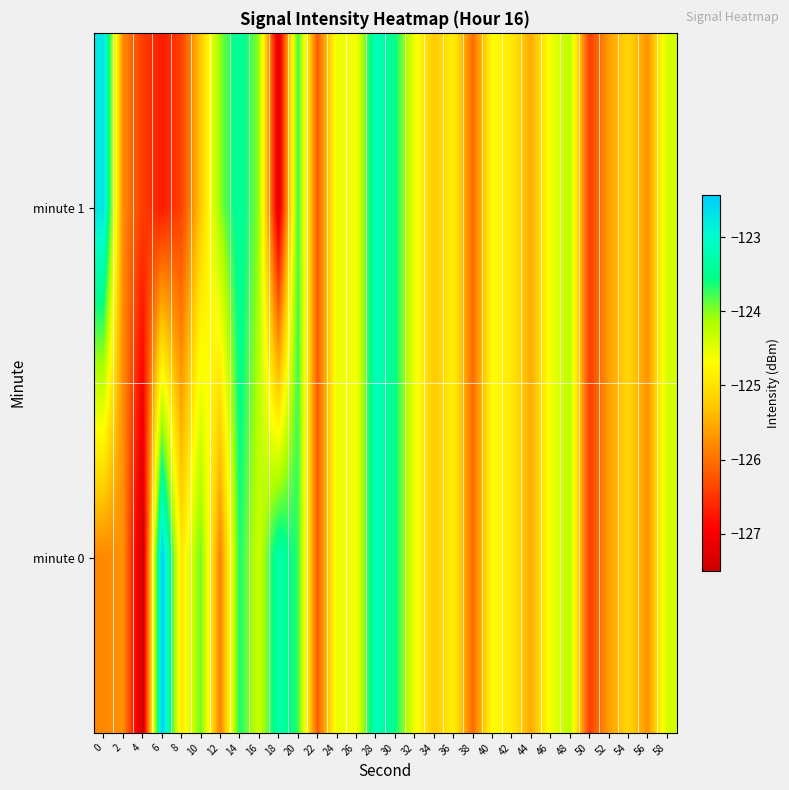

Which series has the widest spread of values?

minute 0